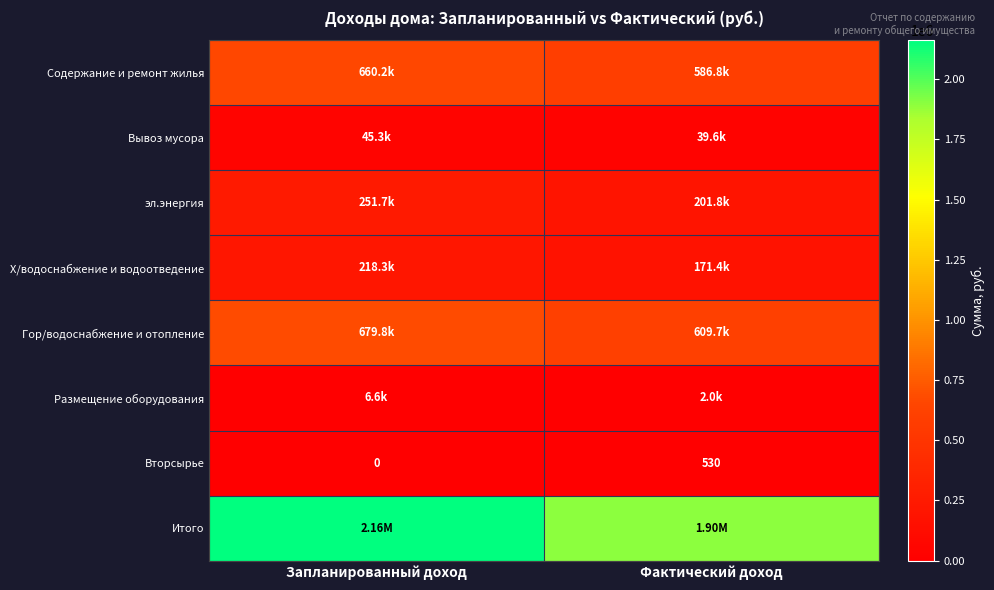

Between Запланированный доход and Фактический доход, which series saw the biggest shift?

Итого